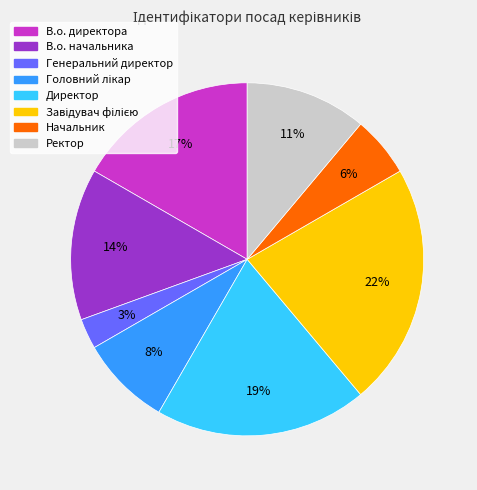

Do Ректор and Директор together represent more than half of the pie?

No